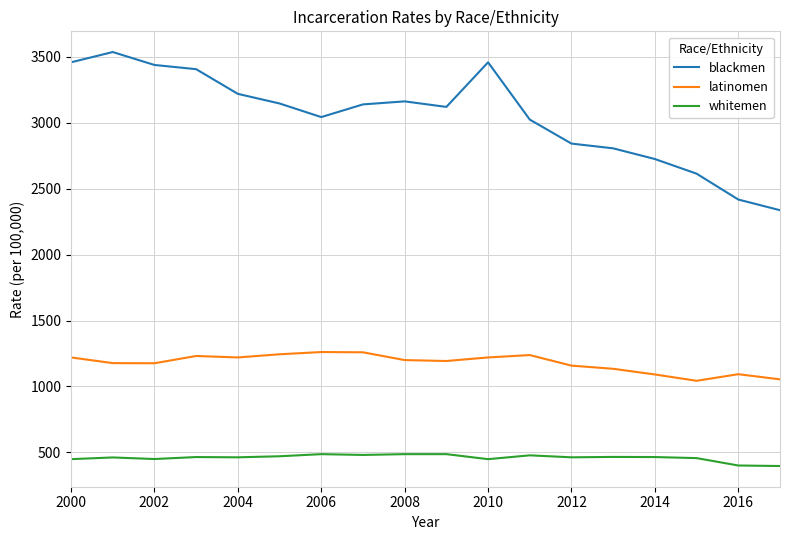

Rank the series by their maximum value, from lowest to highest.

whitemen, latinomen, blackmen